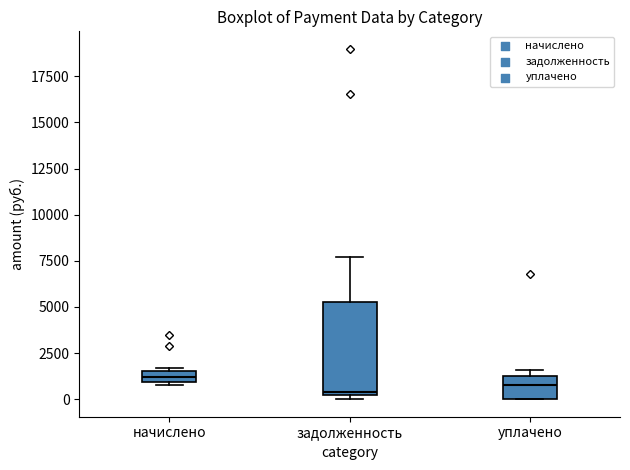

Comparing the boxes themselves (not the whiskers), which one is the tallest?

задолженность